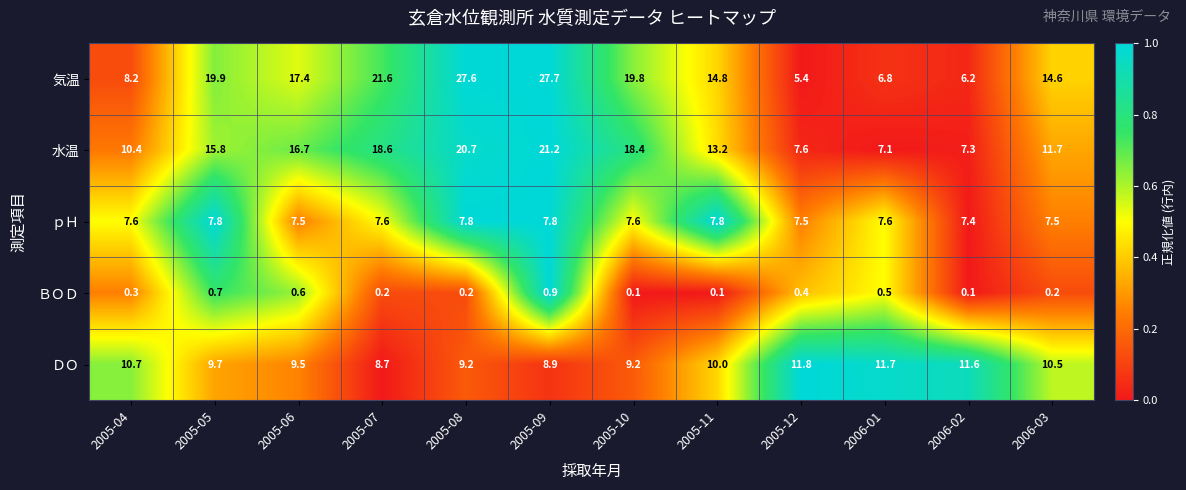

What is the difference between the maximum and second lowest values in the ＢＯＤ series?

0.8